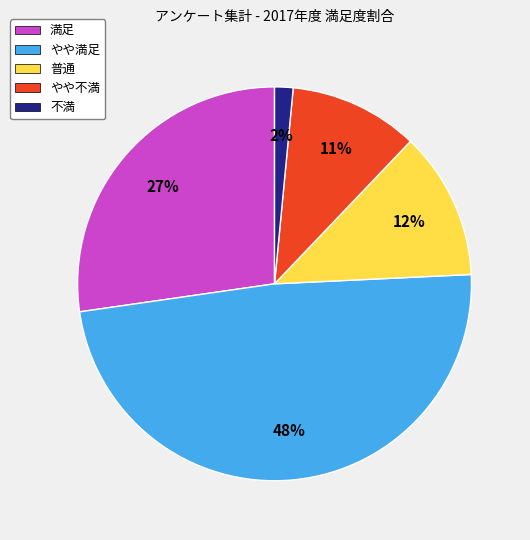

To the nearest percent, what is the combined percentage of やや満足 and やや不満?

59%